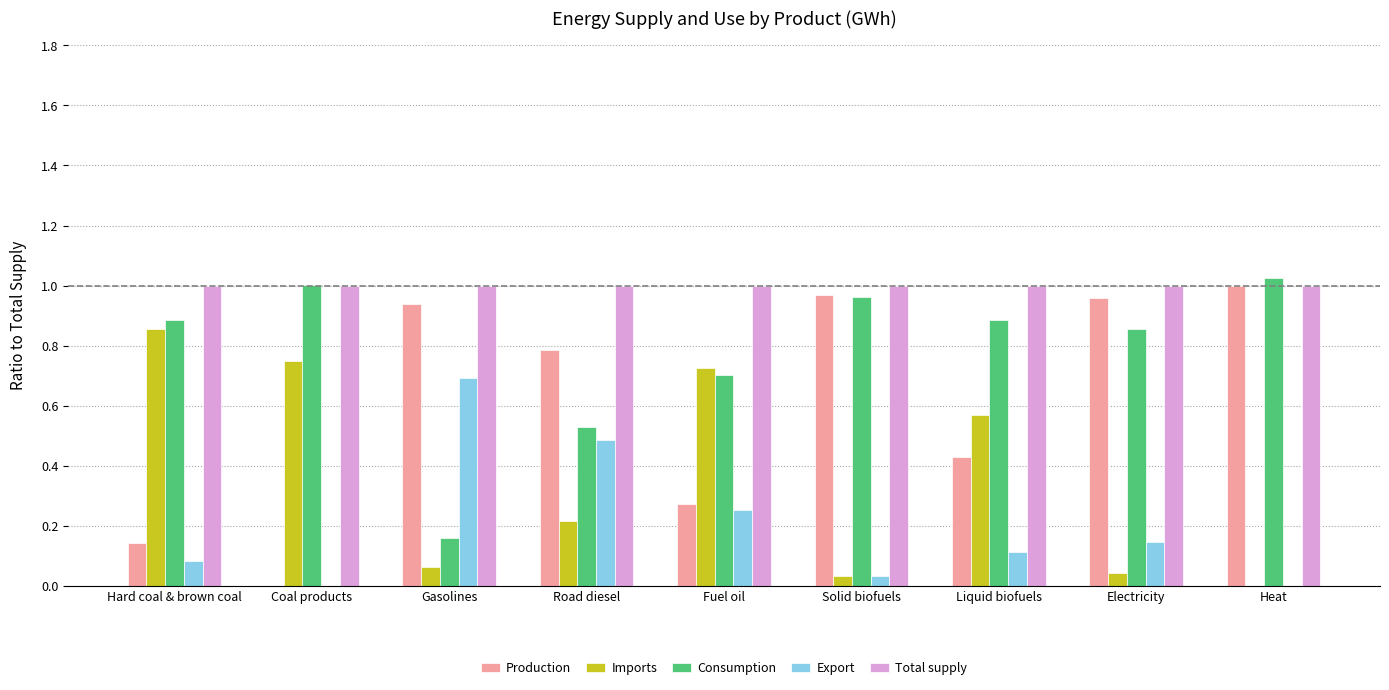

What is the sum of the Total supply values at Fuel oil and Liquid biofuels?

2.0